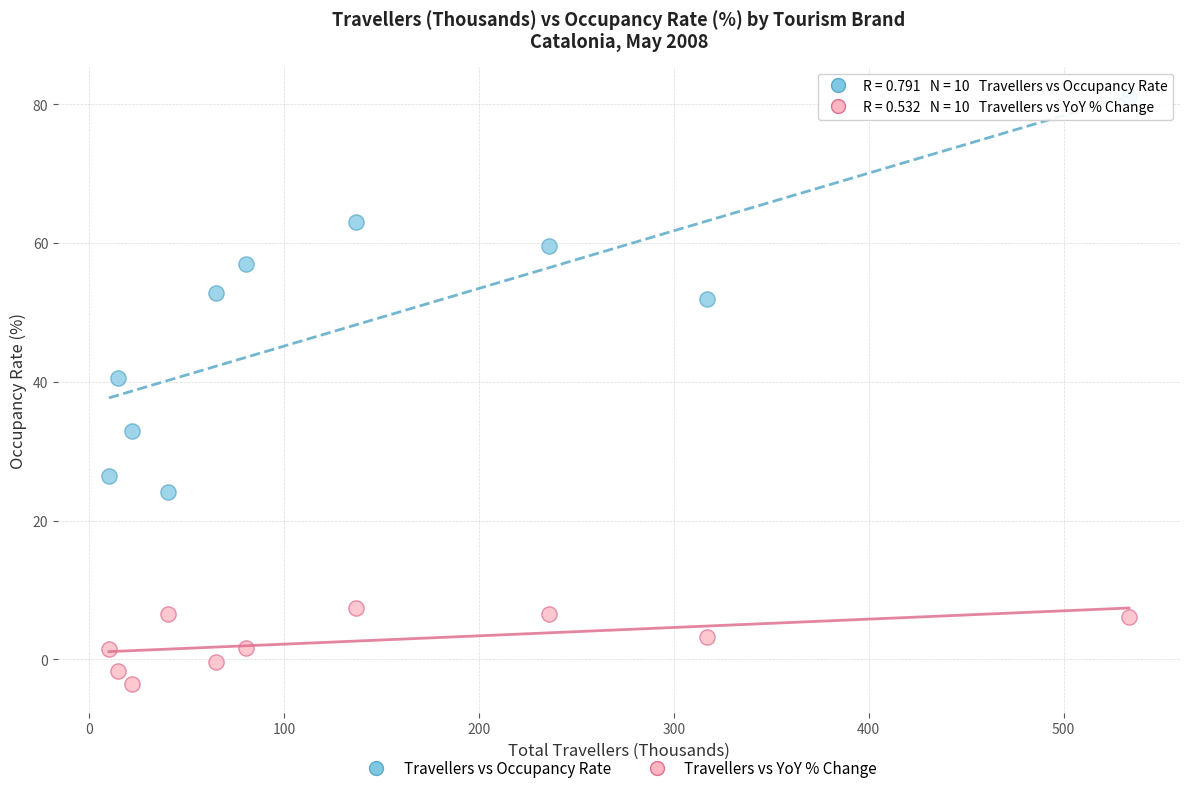

Across all data points, what is the range of X values (max minus min)?

523.4